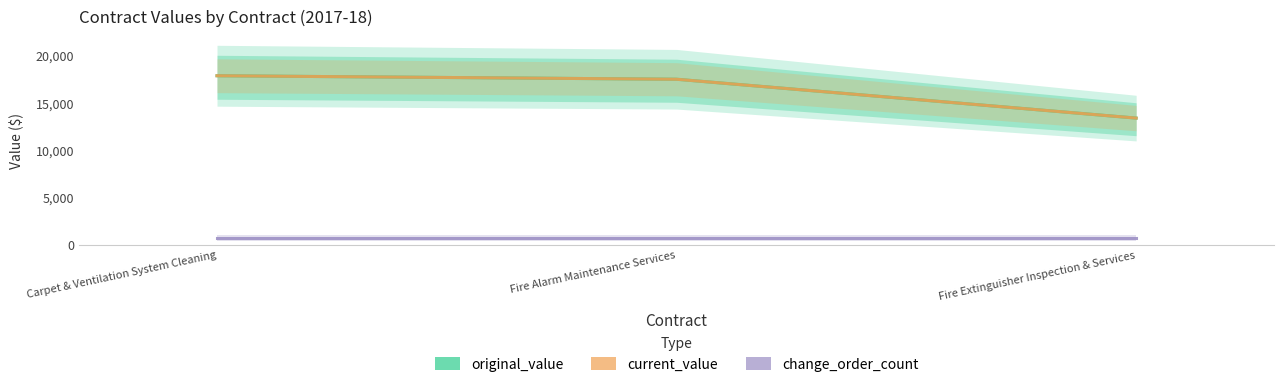

Where does the original_value series first go above 17500?

Carpet & Ventilation System Cleaning